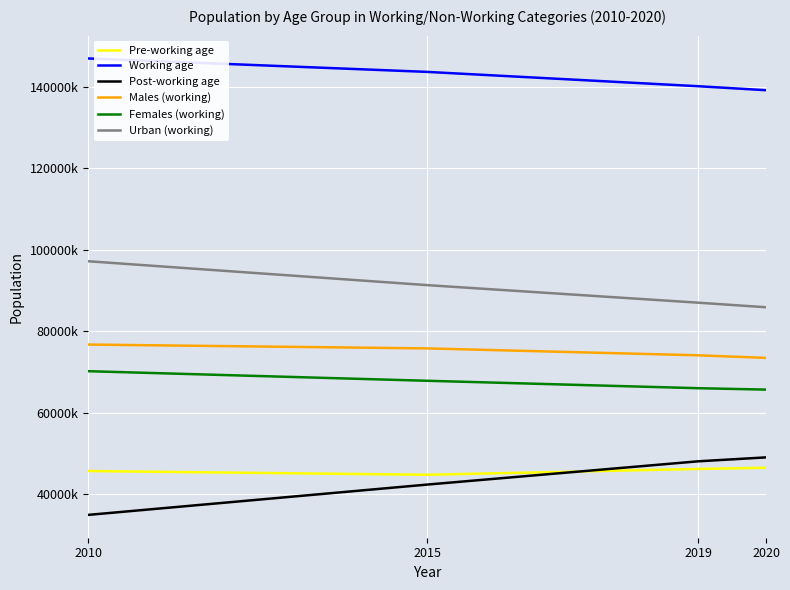

List the series in order of their peak value, highest first.

Working age, Urban (working), Males (working), Females (working), Post-working age, Pre-working age